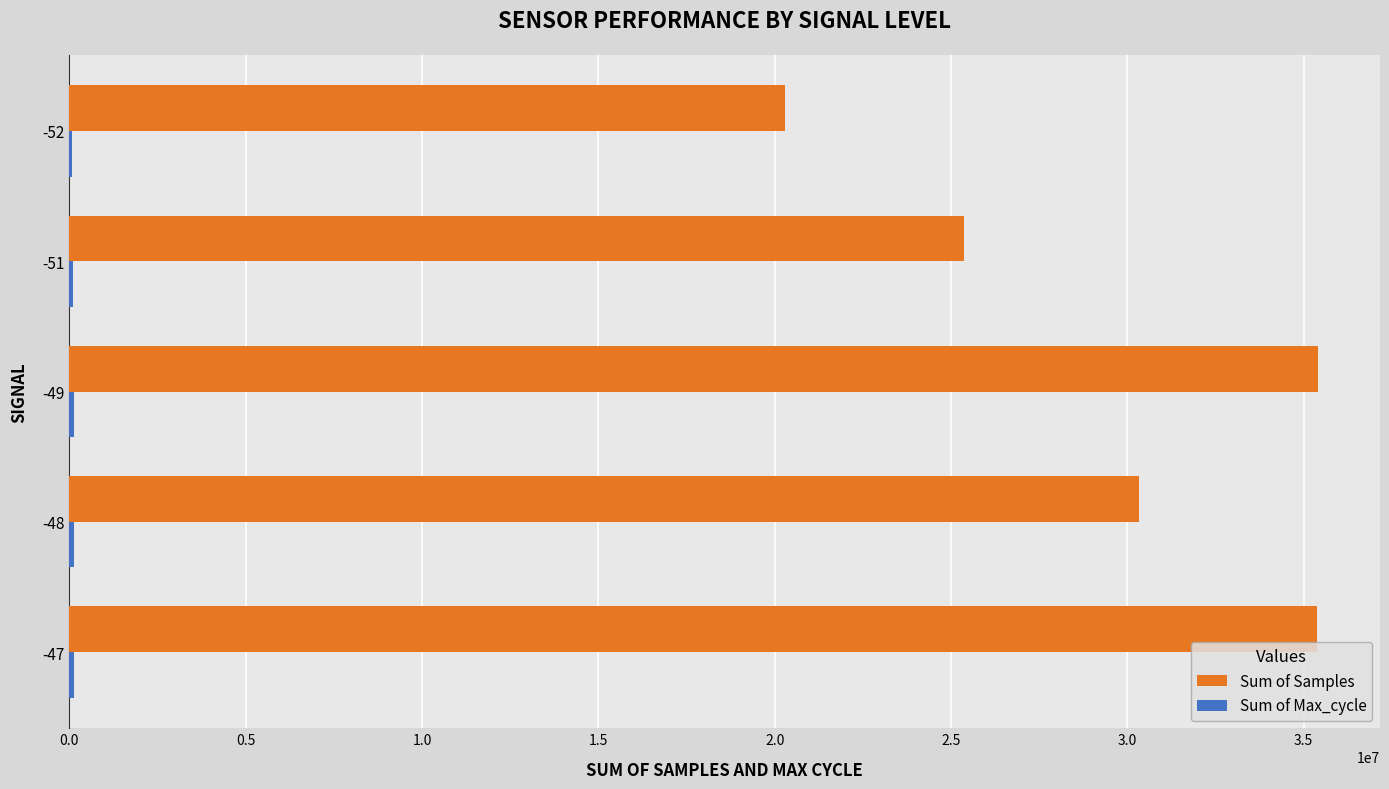

What is the highest value of the Sum of Samples series?

35393644